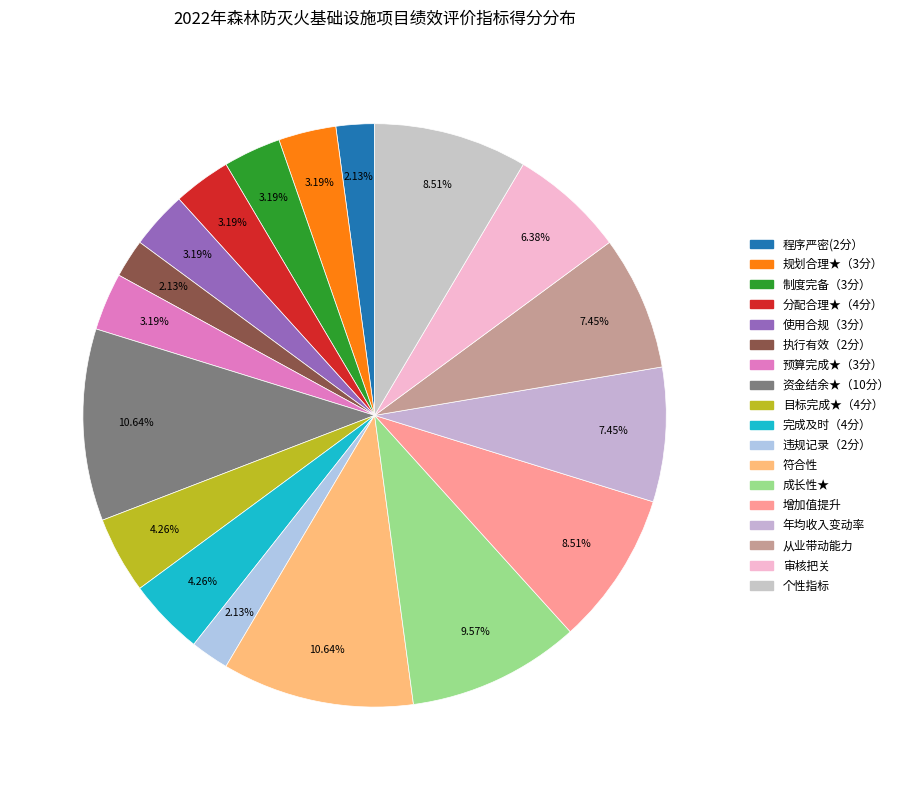

To the nearest percent, what is the difference between the largest and smallest slice percentages?

9%